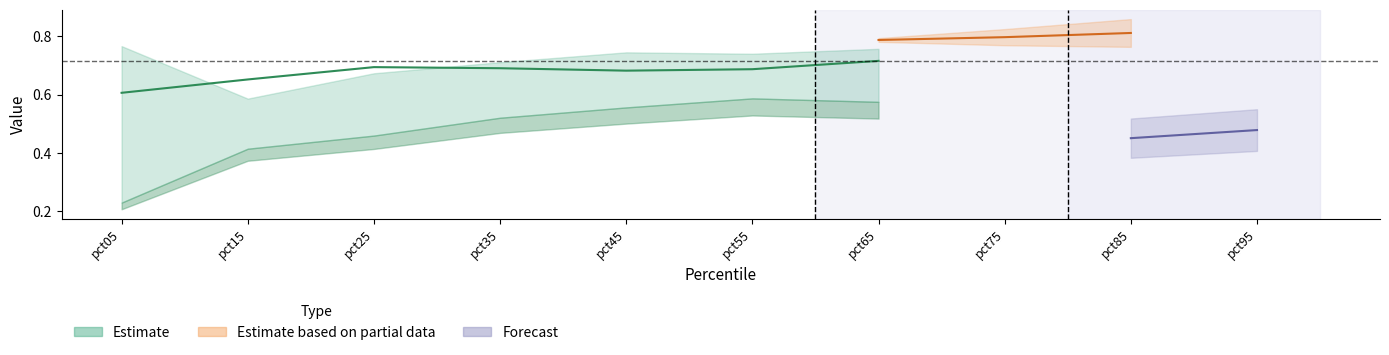

What is the greatest value displayed?

0.9